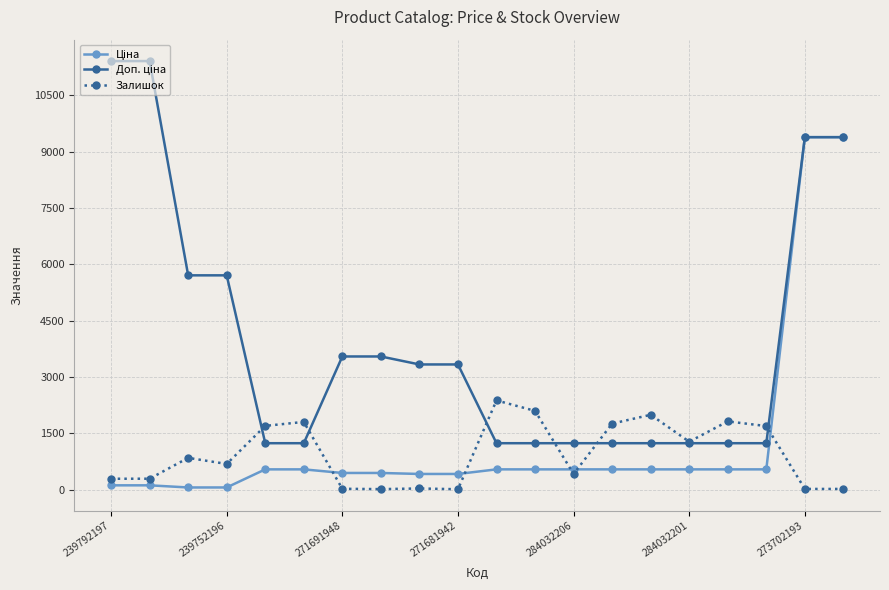

How many distinct data groups are displayed?

3